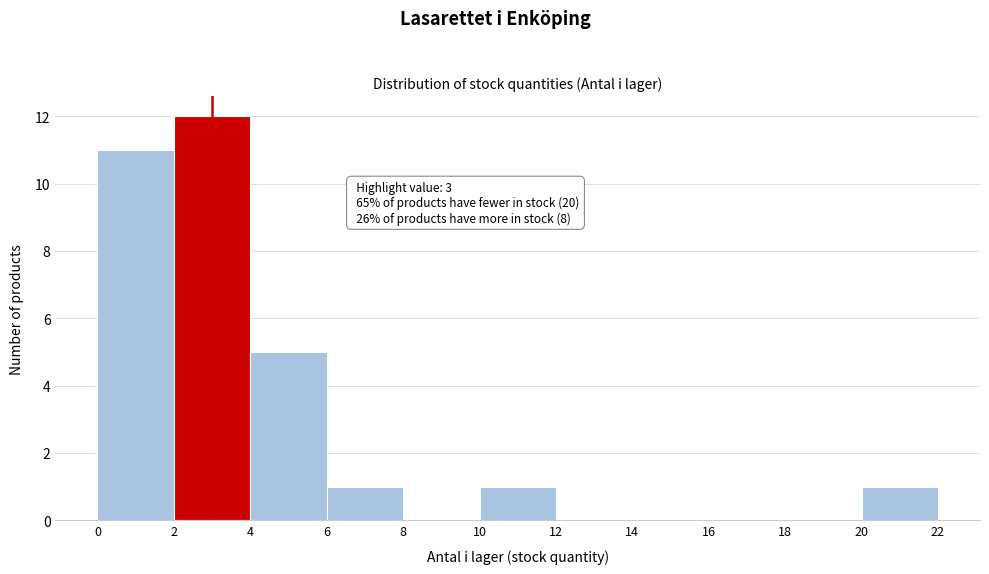

Over which range of the x-axis is the bar tallest?

2 to 4